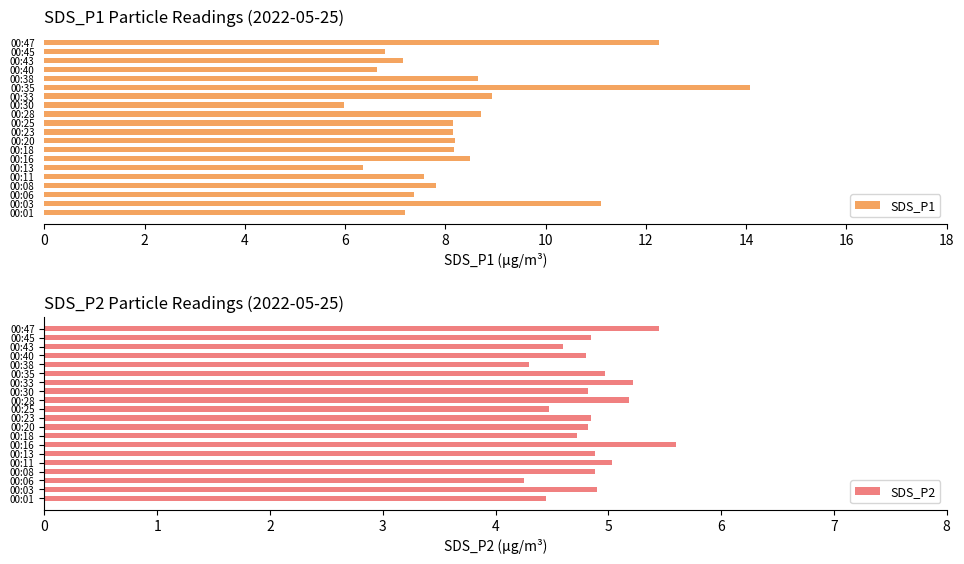

List the series in order of their peak value, highest first.

SDS_P1, SDS_P2